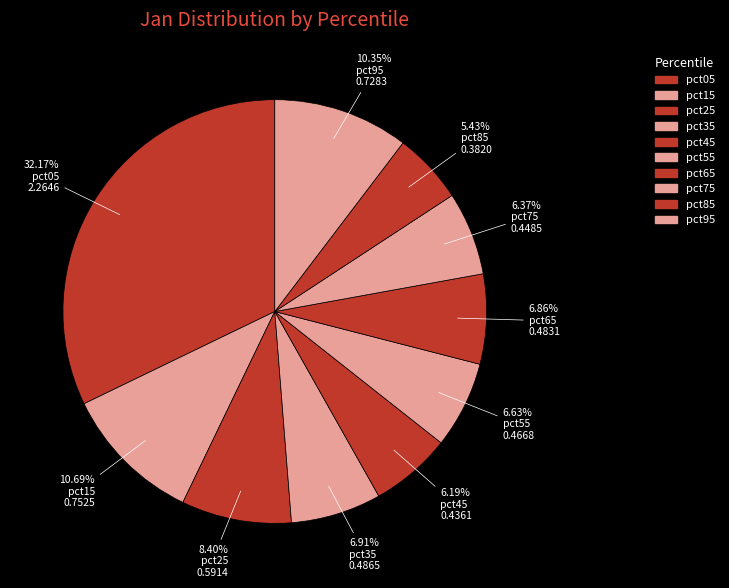

What is the total percentage of pct55 and pct75?

13.0%